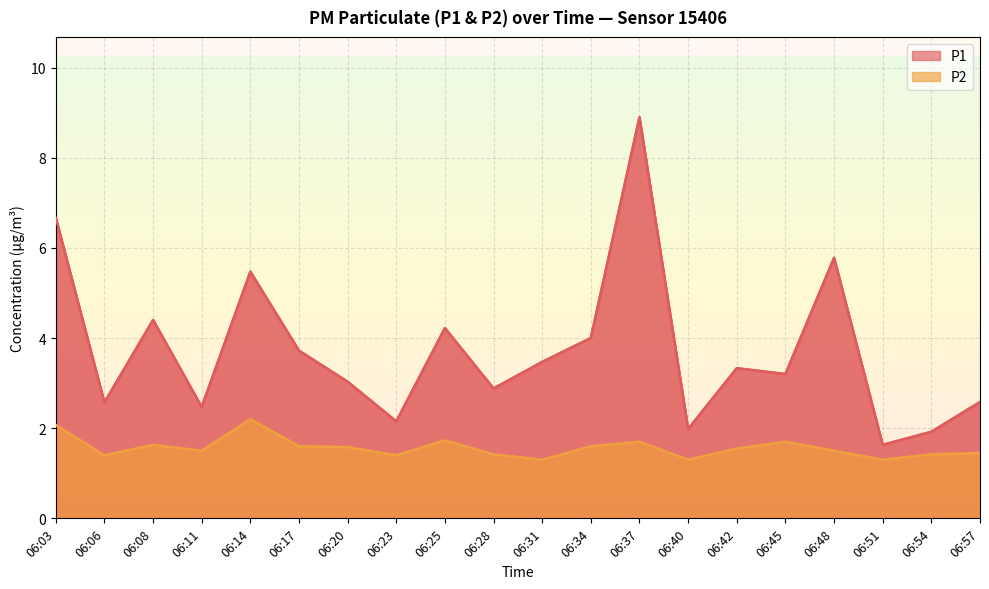

What is the average value of the P2 series?

1.6